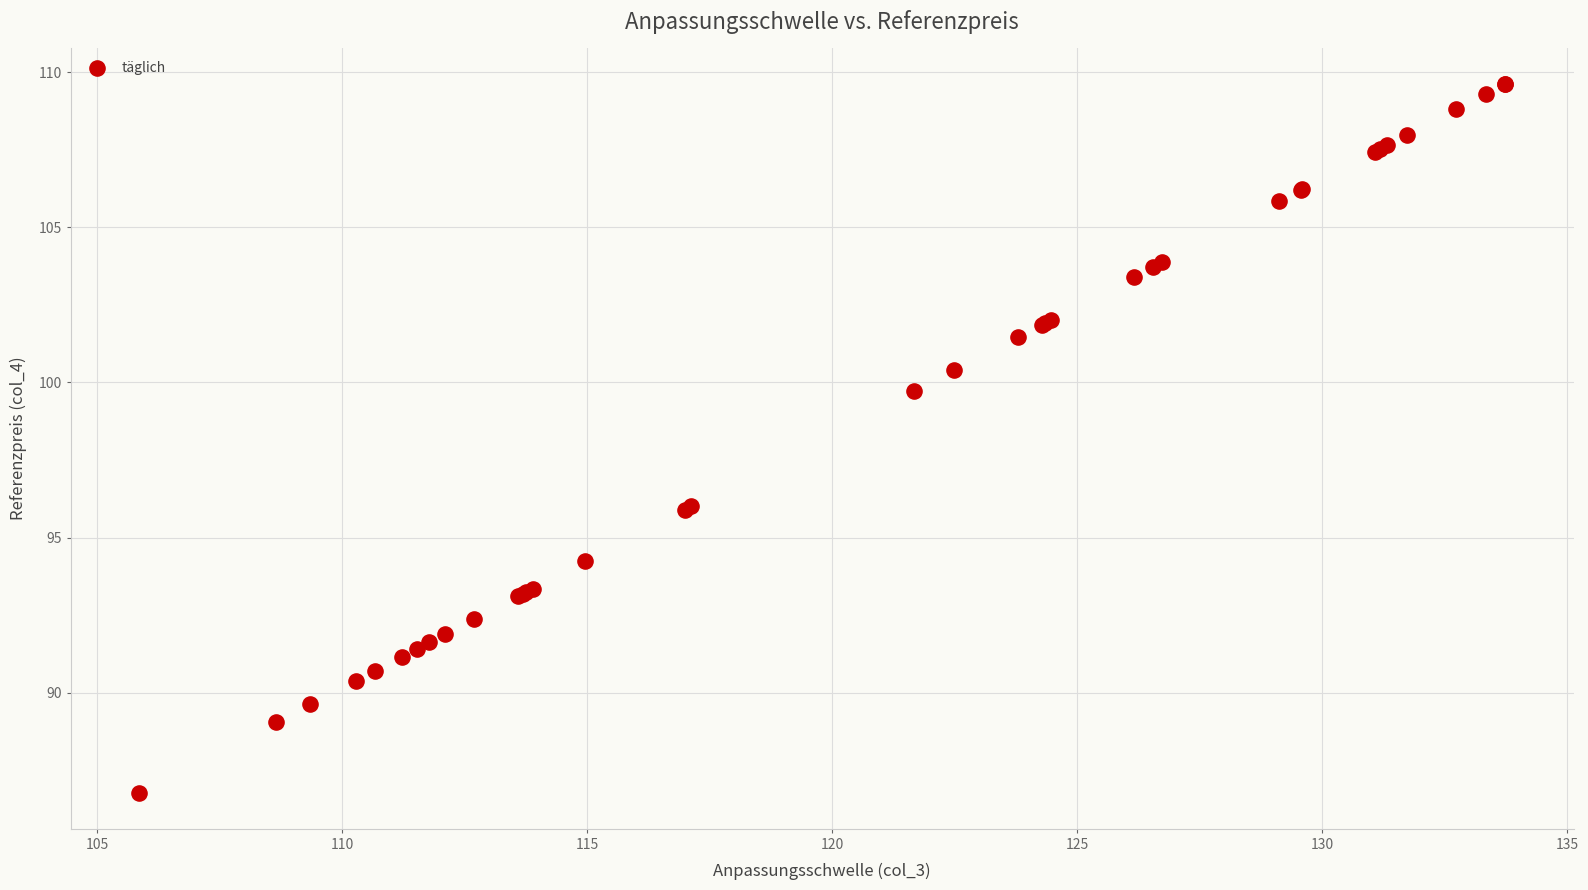

What Y value in the scatter plot is closest to 98?

99.7